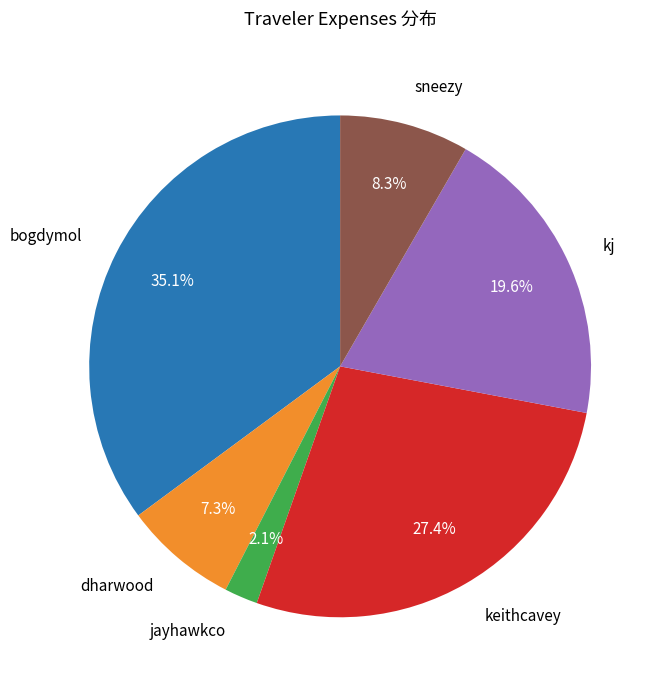

Is there a majority slice in this chart?

No